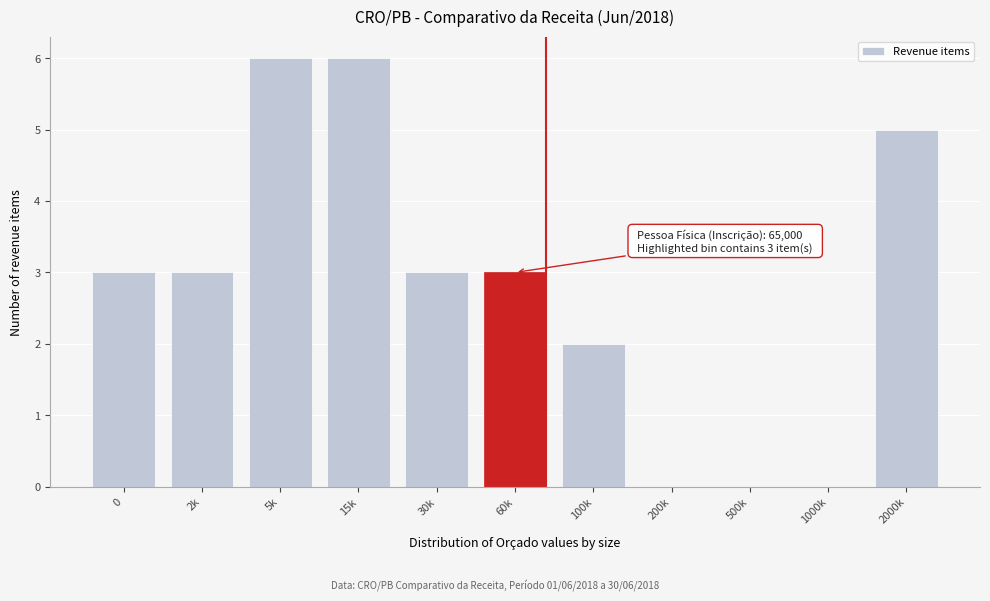

Reading right to left, transcribe all the data shown in this chart.

2000k=5	1000k=0	500k=0	200k=0	100k=2	60k=3	30k=3	15k=6	5k=6	2k=3	0=3